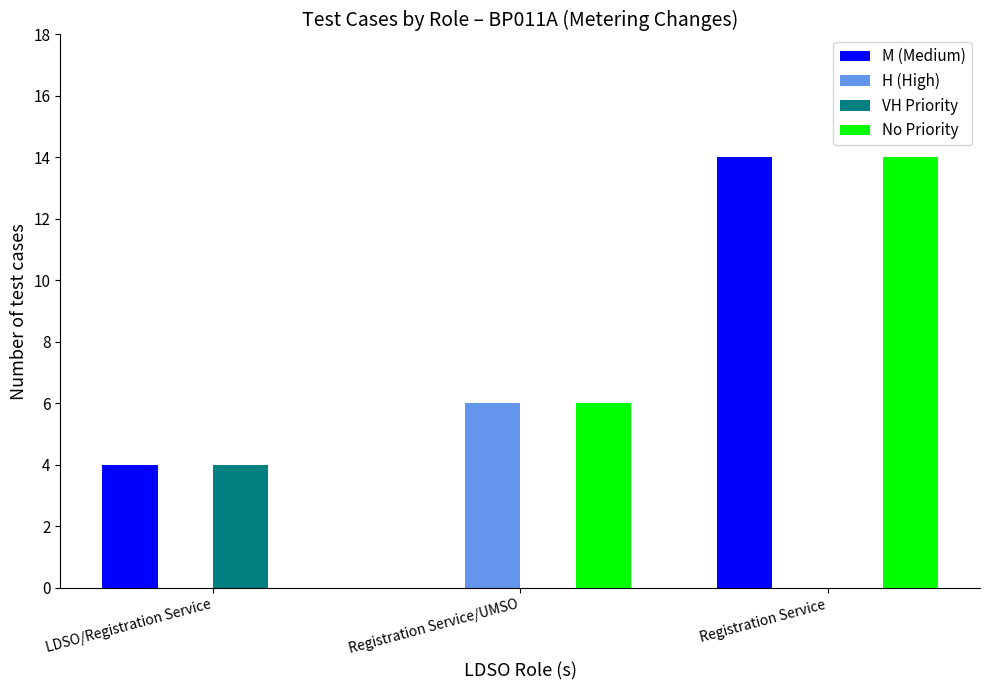

Reading left to right, what are all the values shown in this chart?

M (Medium): 4	0	14
H (High): 0	6	0
VH Priority: 4	0	0
No Priority: 0	6	14